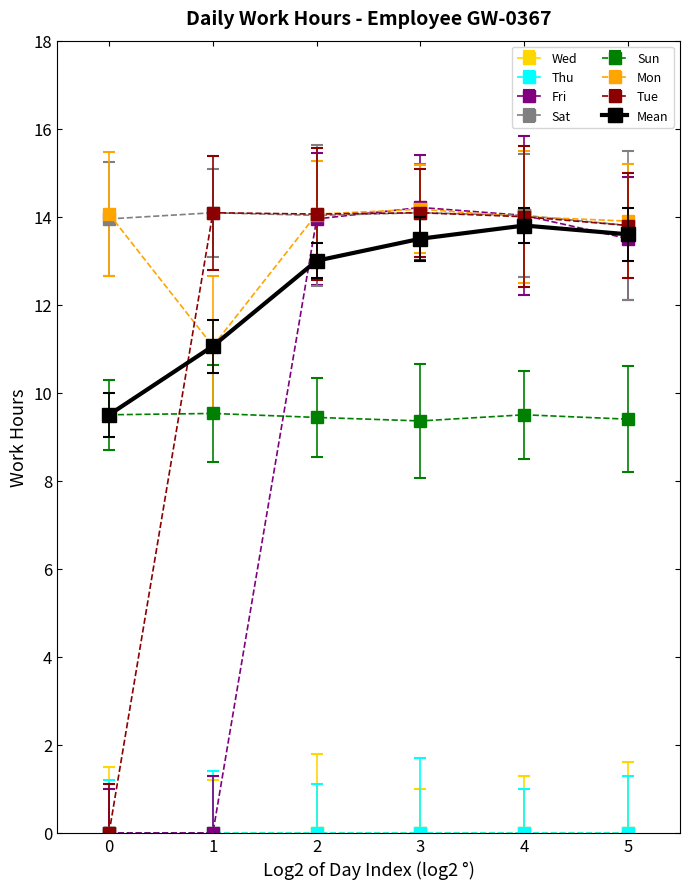

Is this an area chart (filled region under the line)?

No